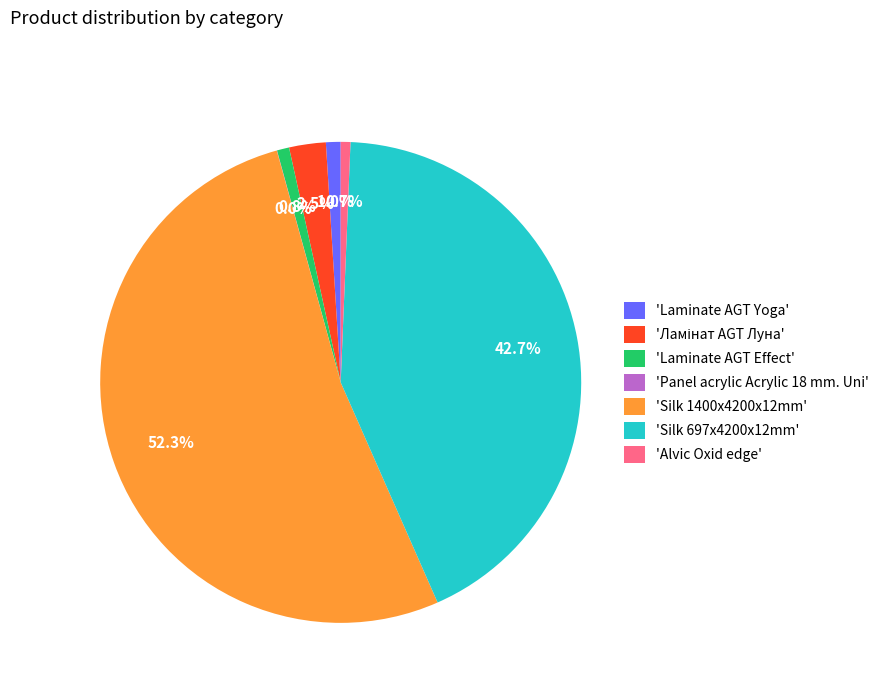

What is the largest slice in the pie chart?

'Silk 1400x4200x12mm'